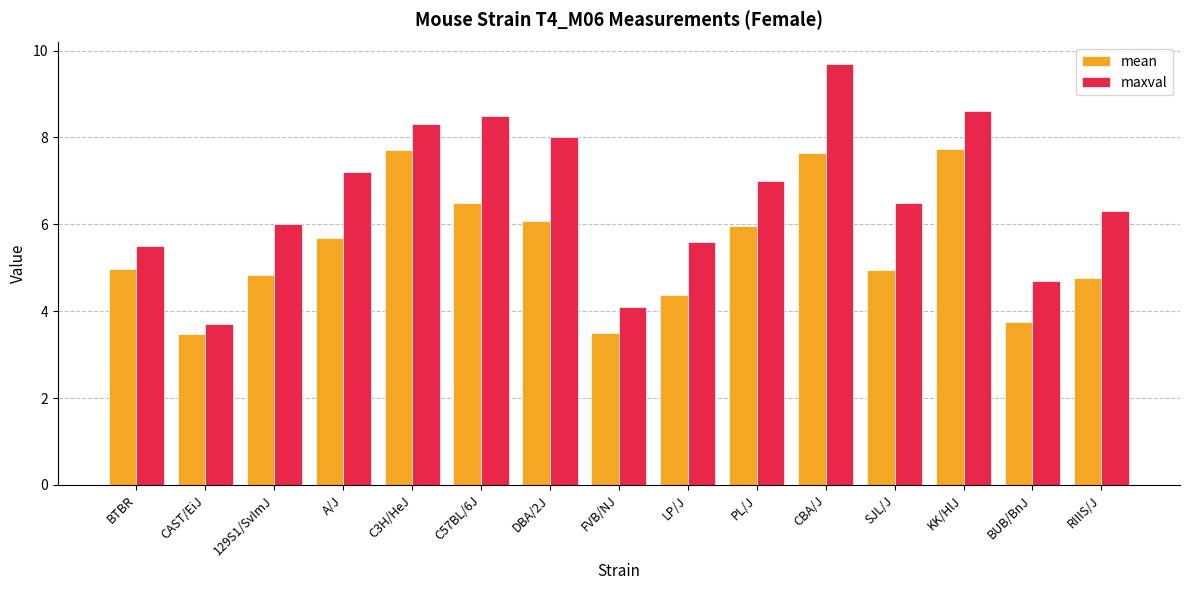

The maxval series shows 9.5 at RIIIS/J. True or false?

False